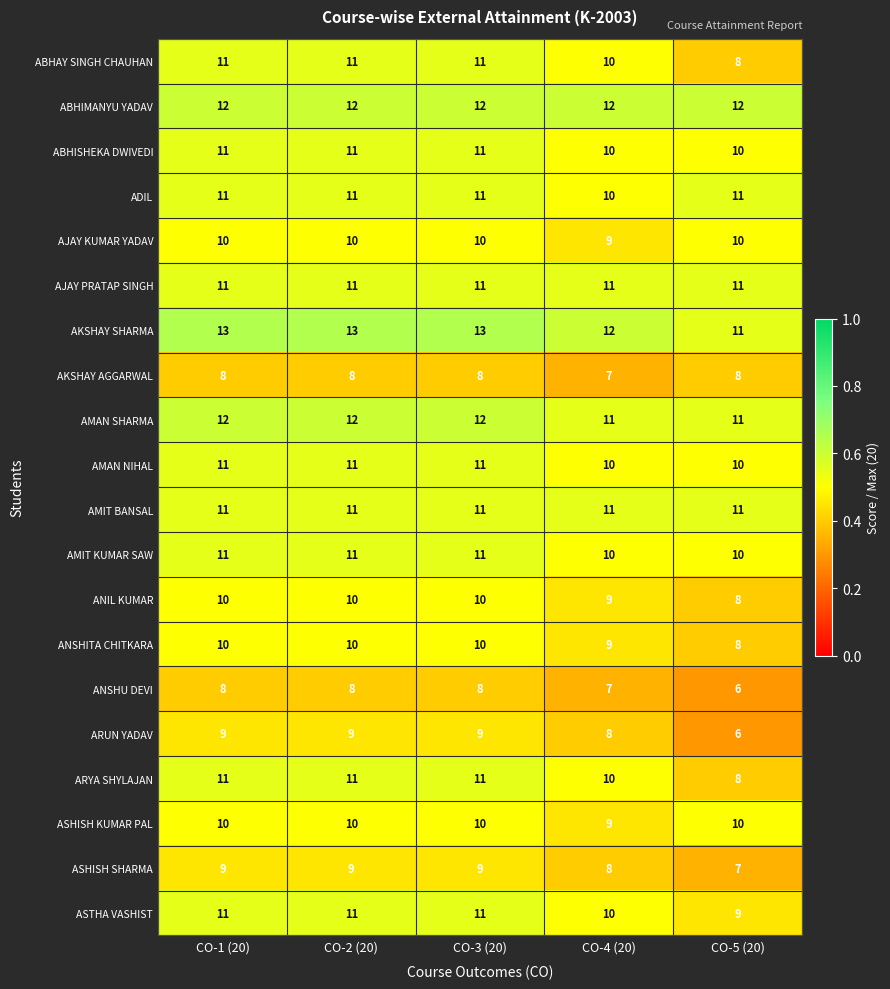

What is the difference between the highest and lowest values at CO-2 (20)?

5